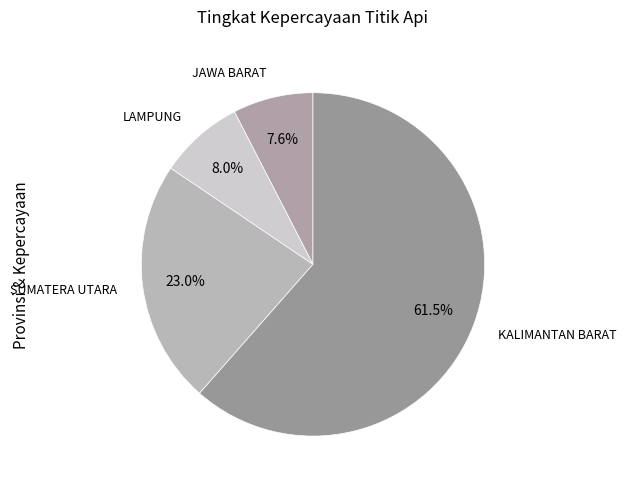

Is there a majority slice in this chart?

Yes